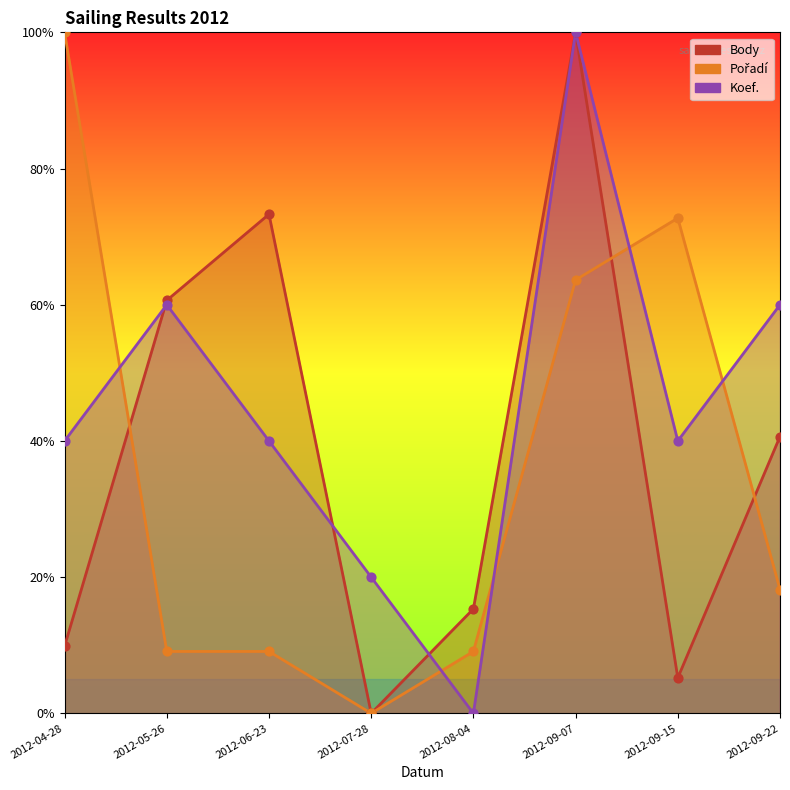

What are all the series names shown in the legend?

Body, Pořadí, Koef.